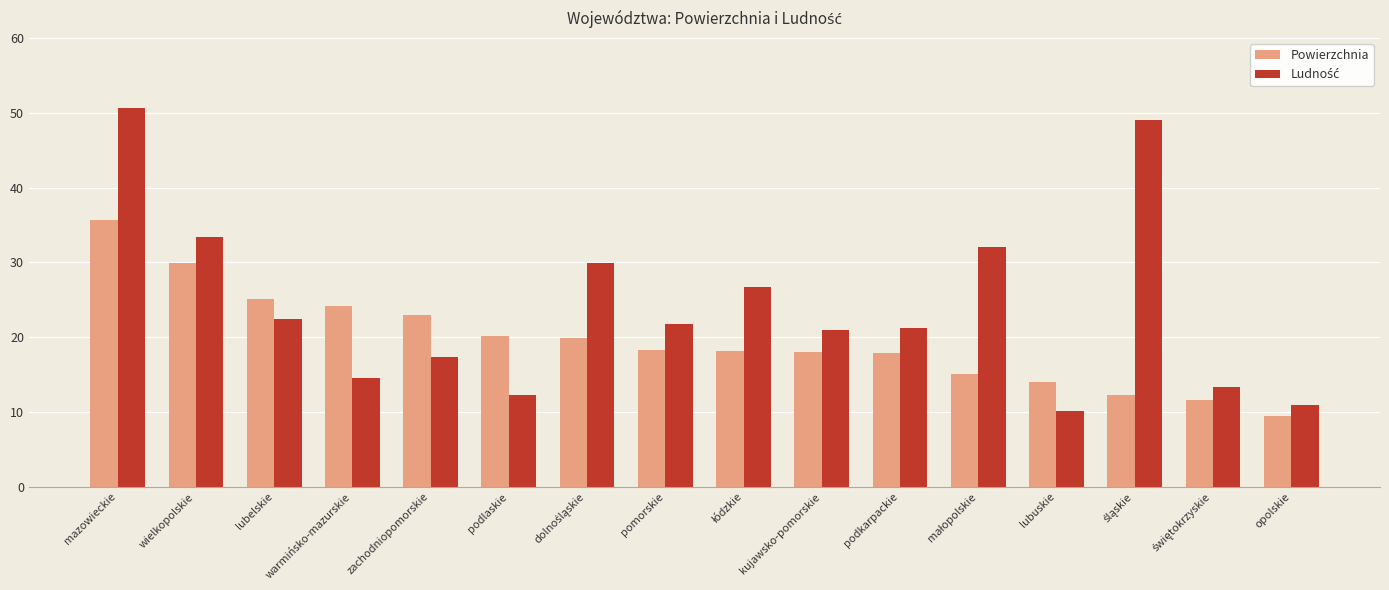

What is the minimum value shown in the chart?

9.4